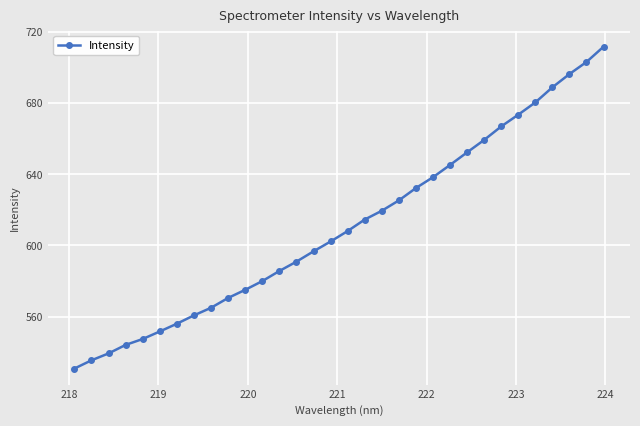

What is the minimum value shown in the chart?

530.8